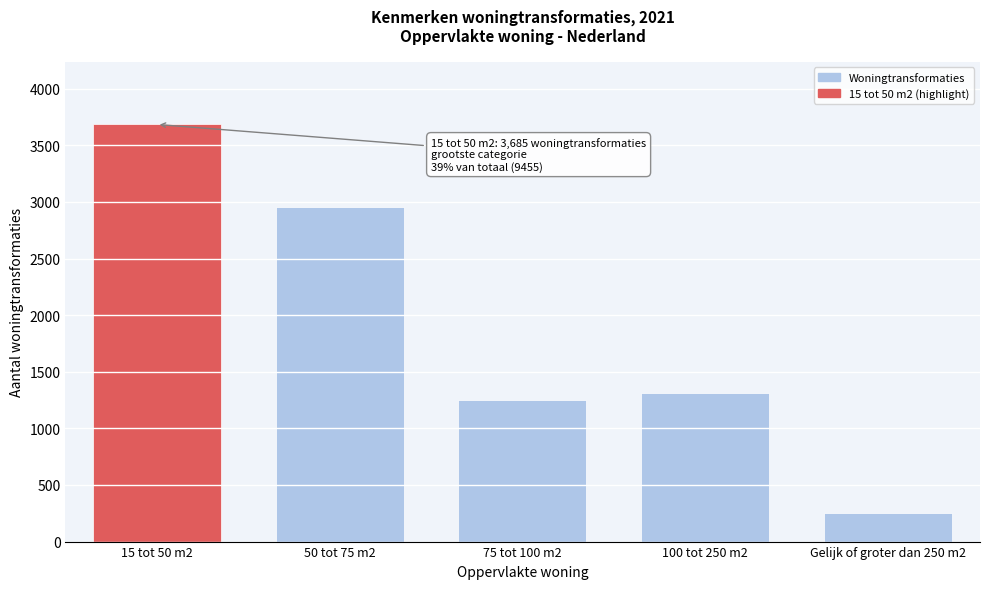

Reading left to right, extract all data points from this chart.

3685	2955	1255	1310	250